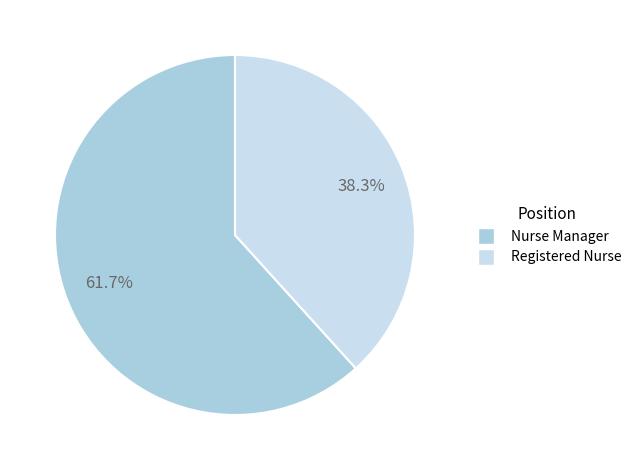

Is the sum of Registered Nurse and Nurse Manager greater than half?

Yes